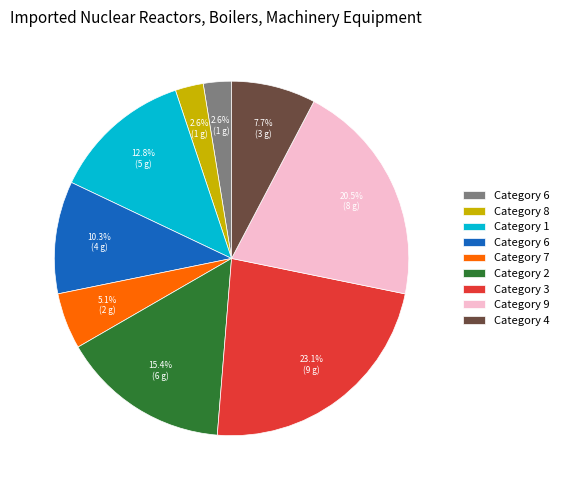

Is there any slice that represents more than half of the pie?

No